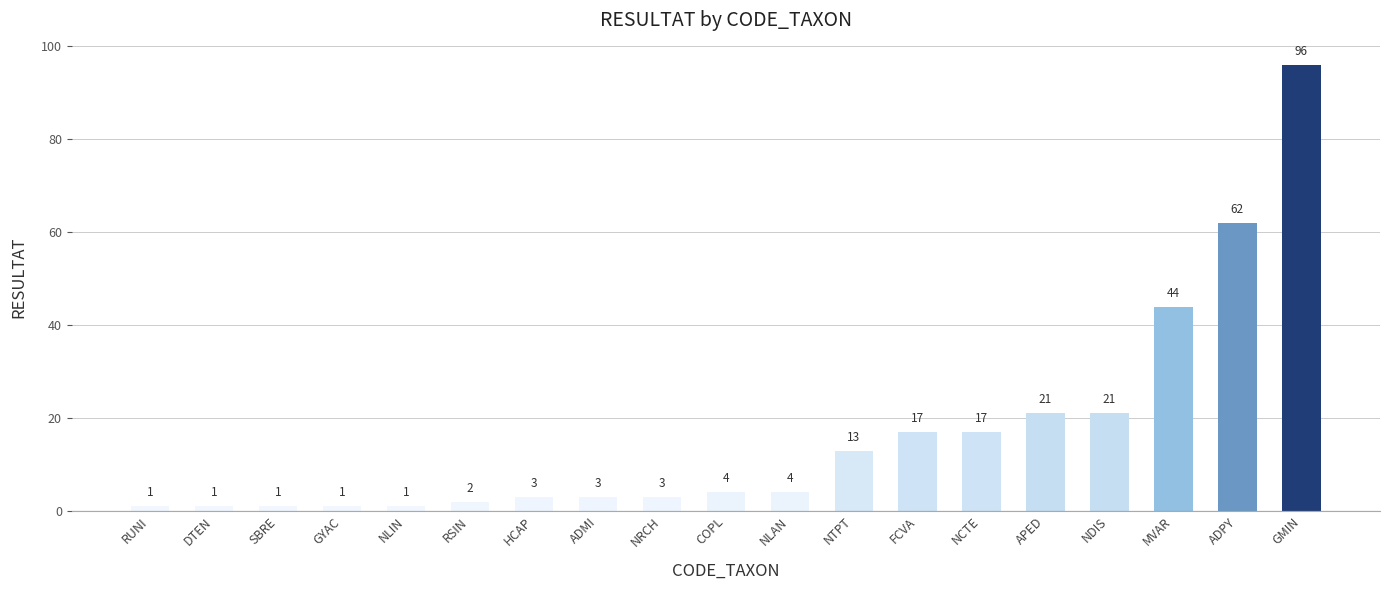

What is the average value?

17